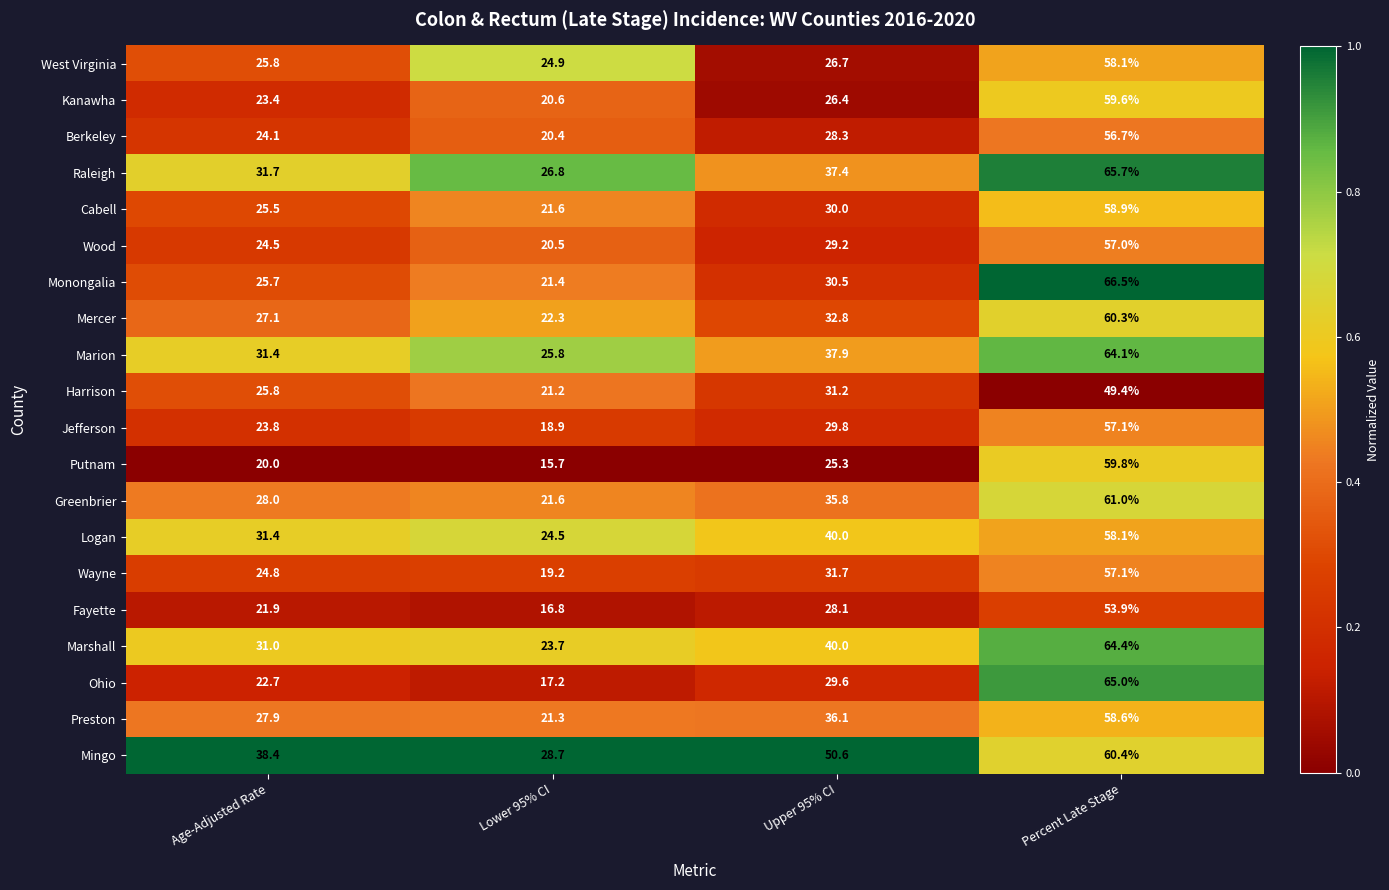

What is the approximate value of Logan at Percent Late Stage?

58.1